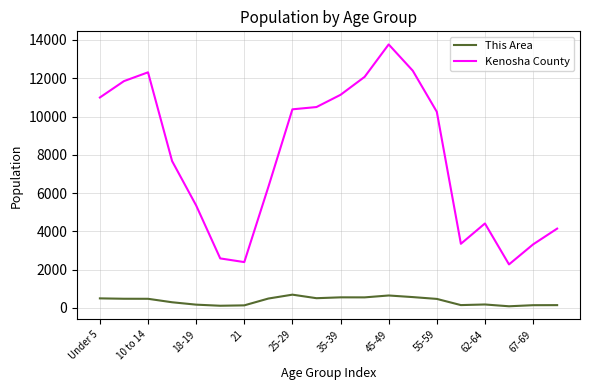

What is the difference between the maximum and minimum values in the Kenosha County series?

11492